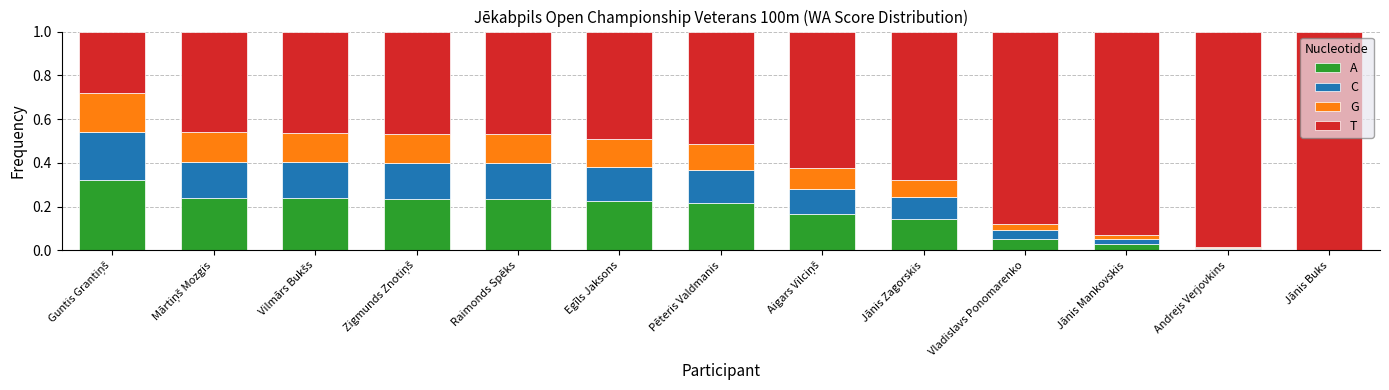

Rank the series by their maximum value, from highest to lowest.

T, A, C, G